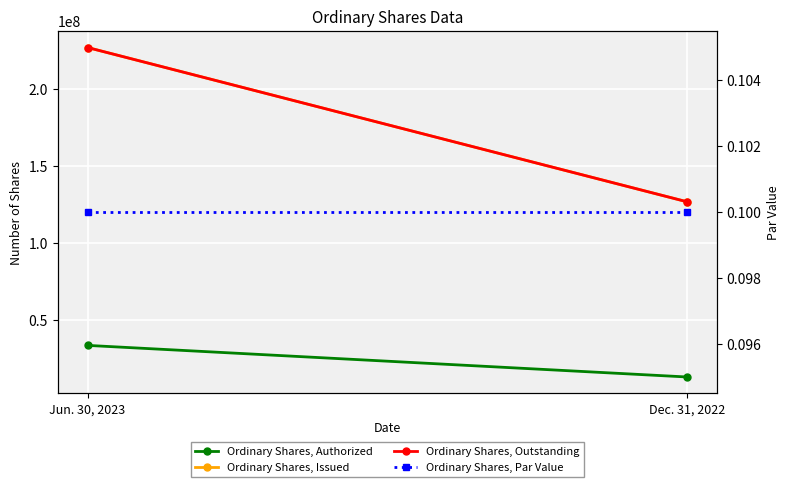

What is the label of the 2nd point from the right?

Jun. 30, 2023